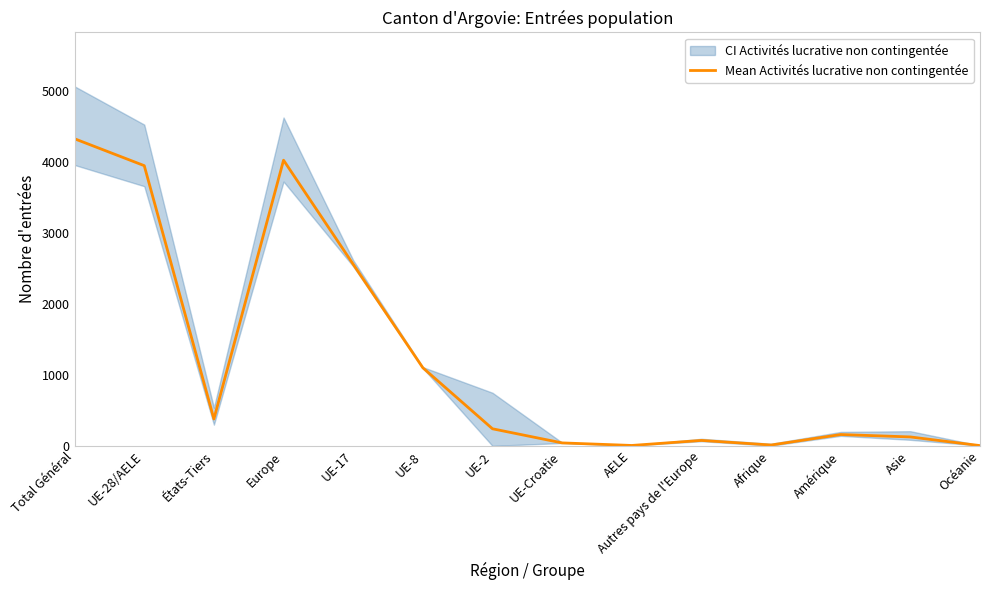

How many points are lower than both their immediate neighbors (excluding endpoints)?

3